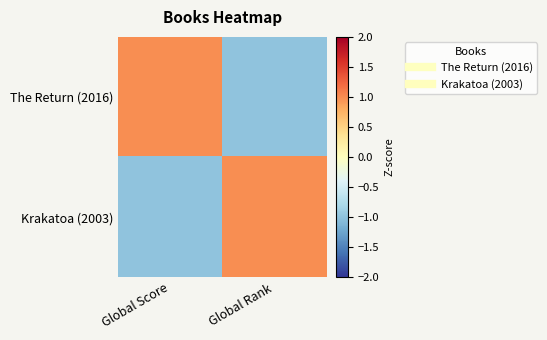

Rank the series at Global Rank from highest to lowest value.

Krakatoa (2003), The Return (2016)